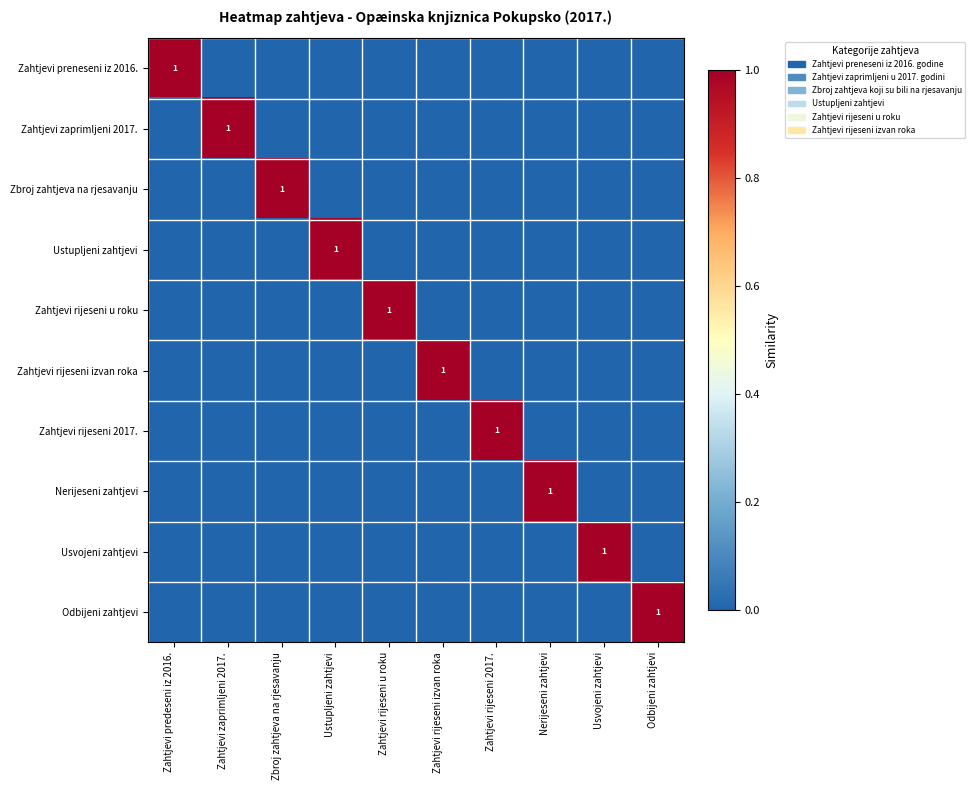

At which category does the chart reach its minimum across all series?

Zahtjevi zaprimljeni 2017.